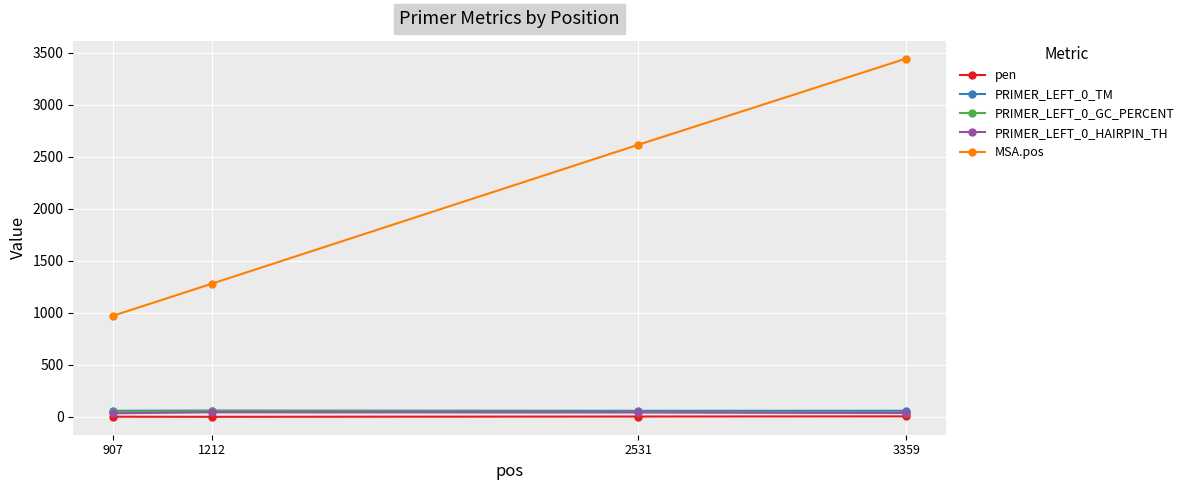

What is the total value across all series at 1212?

1438.4